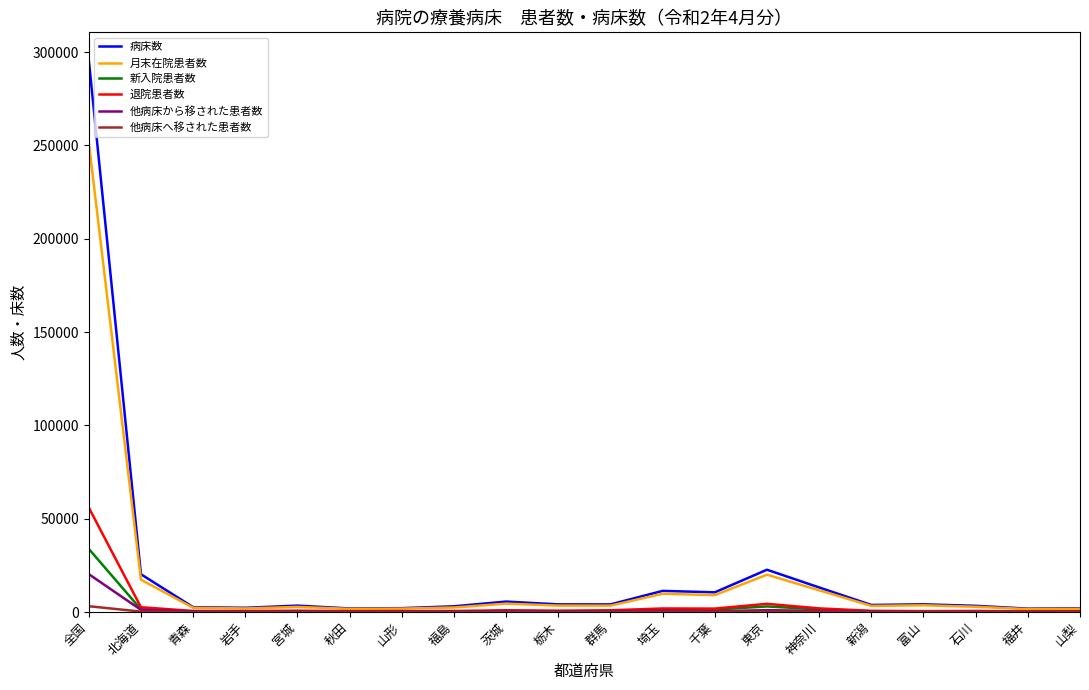

Which series has the largest range (max minus min)?

病床数